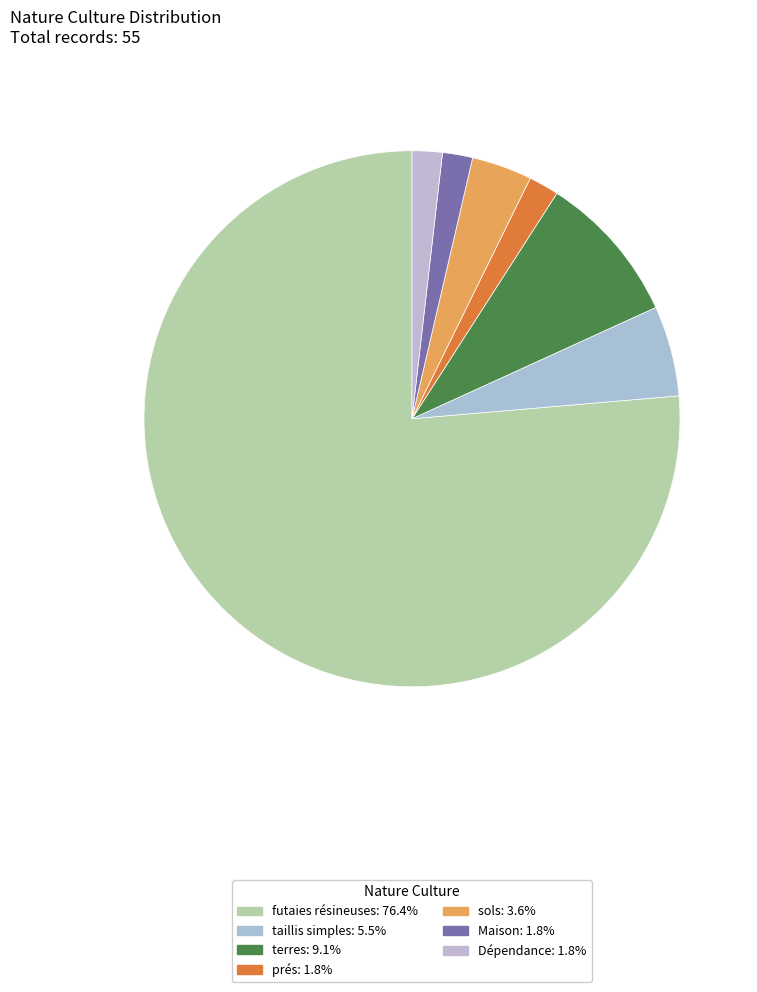

Combined, do sols and prés account for over 50%?

No